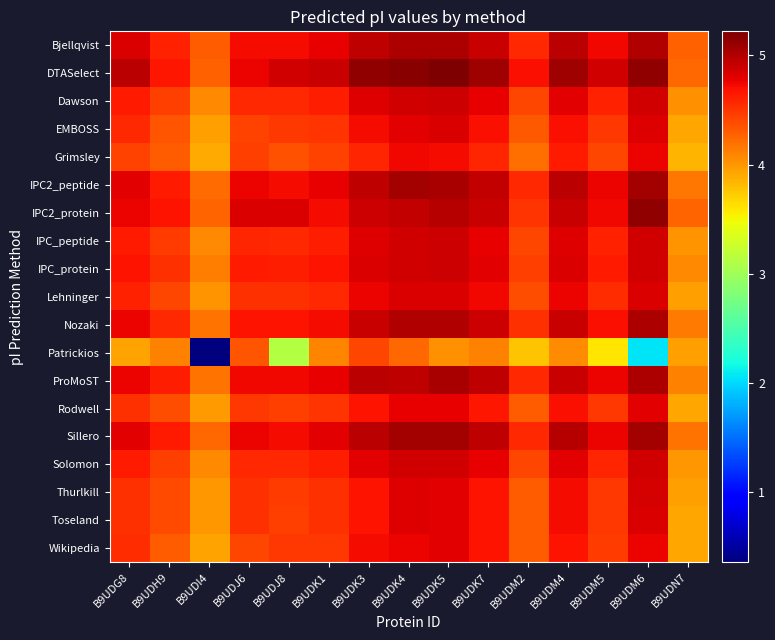

Which series has the largest total across all categories?

DTASelect